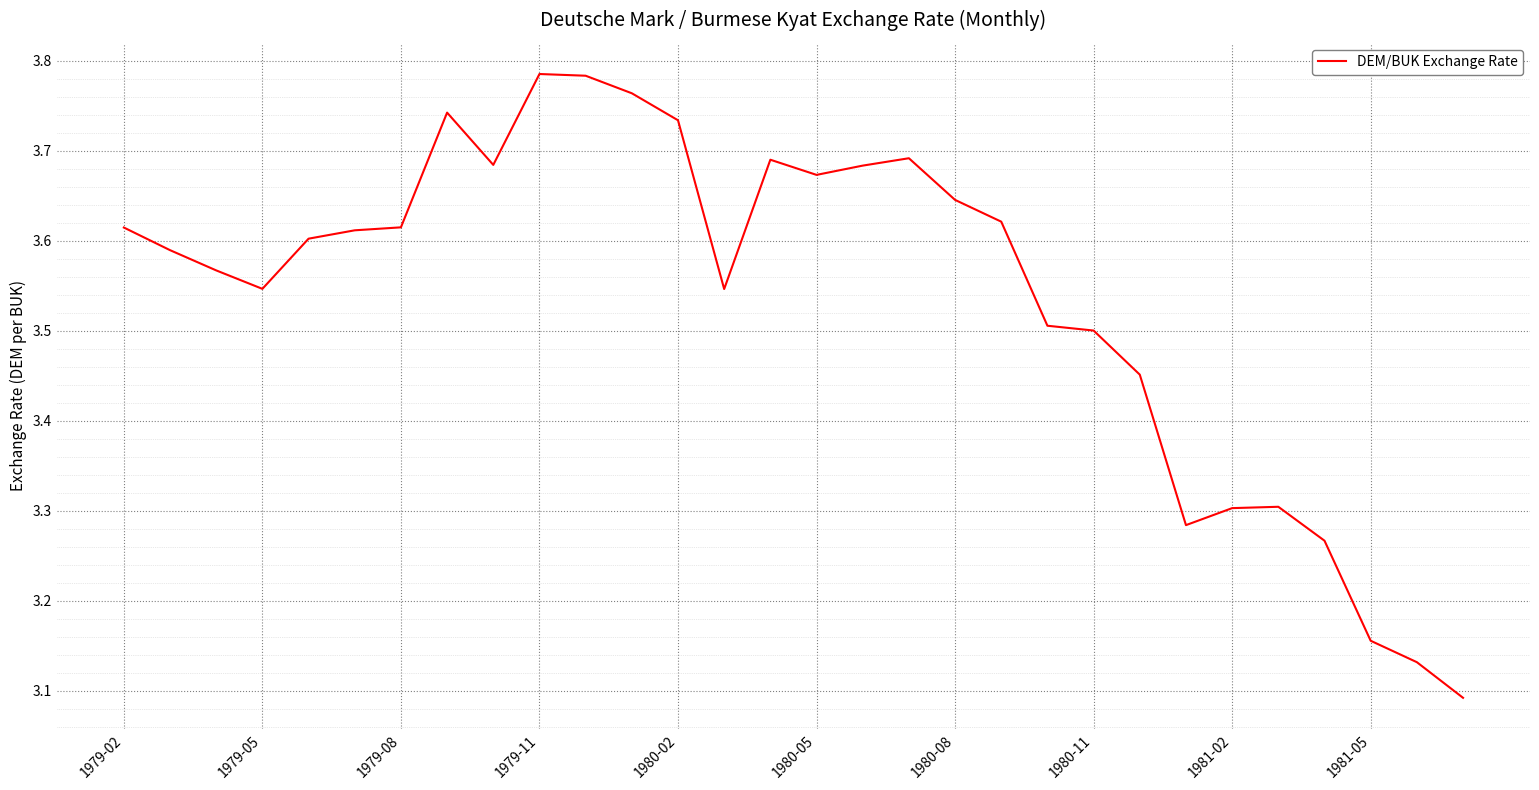

What is the difference between the maximum and minimum values?

0.7